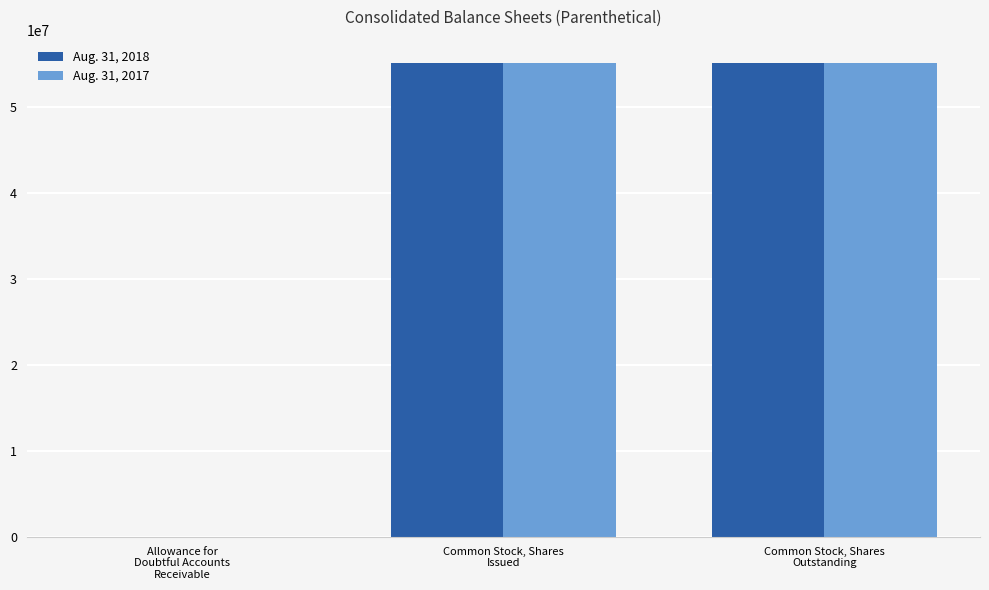

What is the greatest value displayed?

55013874